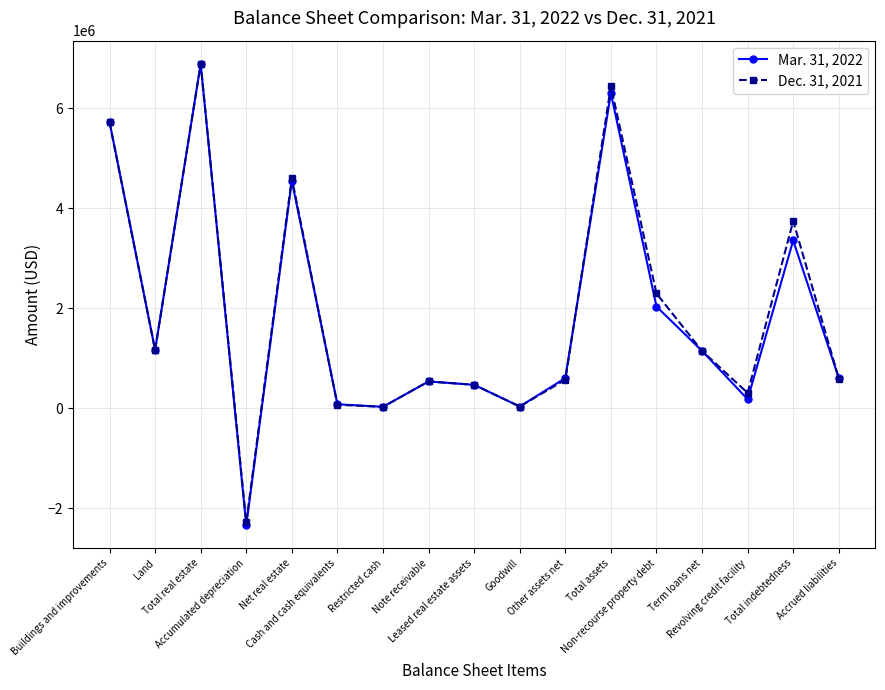

How many interior local valleys does the Dec. 31, 2021 series have?

5